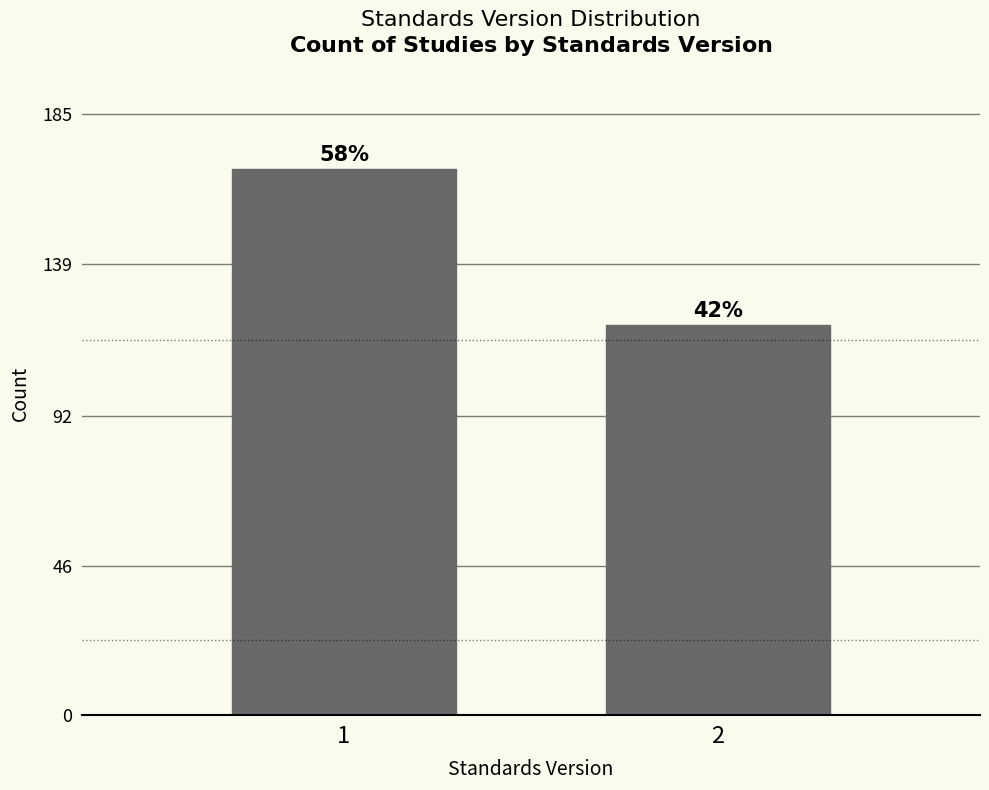

How many bars are there in total?

2